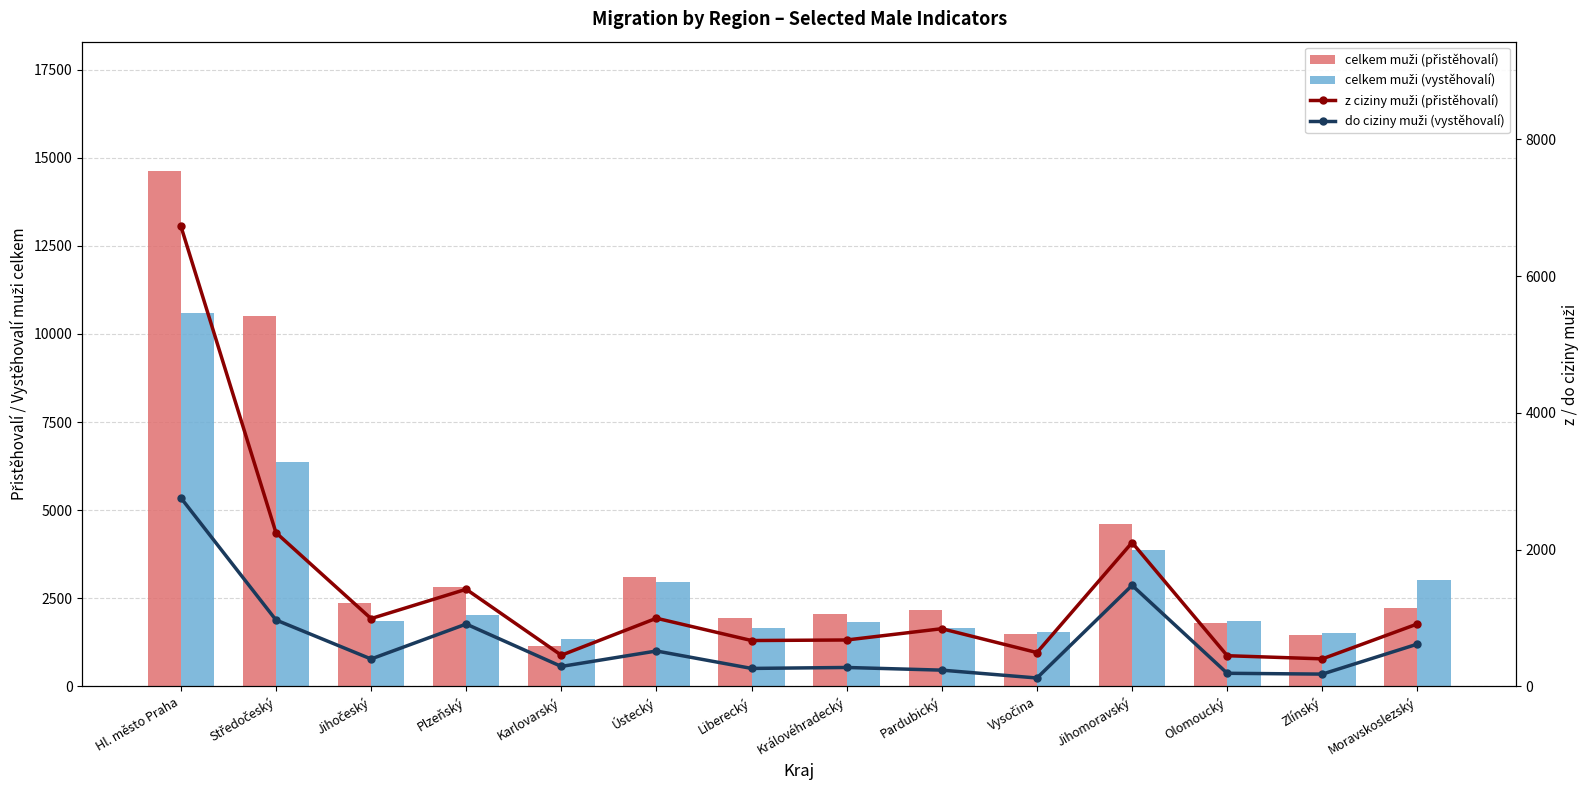

What is the difference between the maximum and minimum values in the celkem muži (přistěhovalí) series?

13482